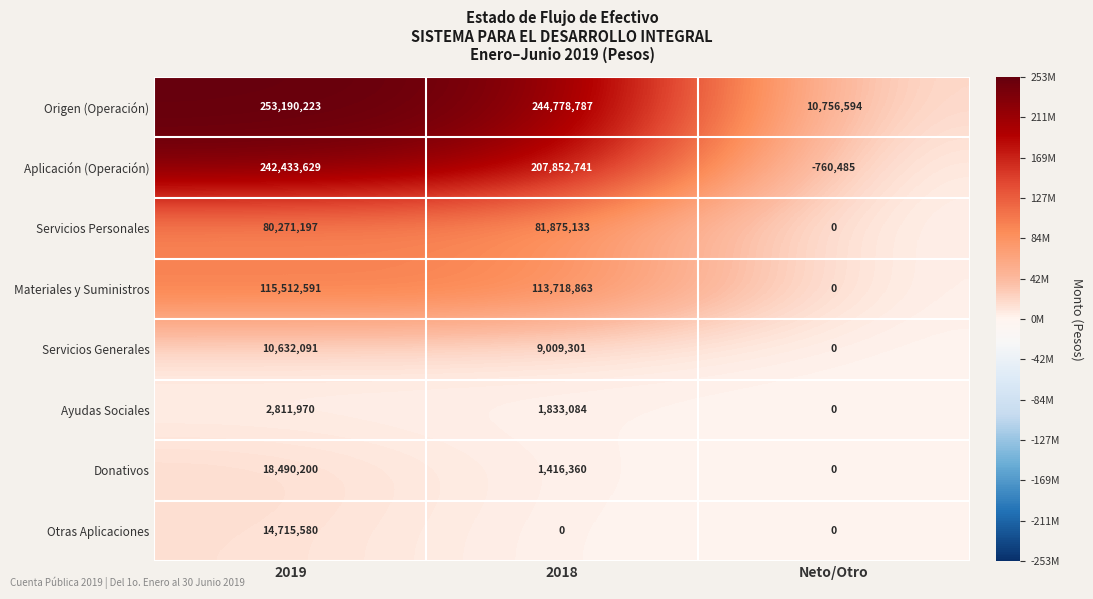

What is the approximate value of Materiales y Suministros at 2019?

115512591